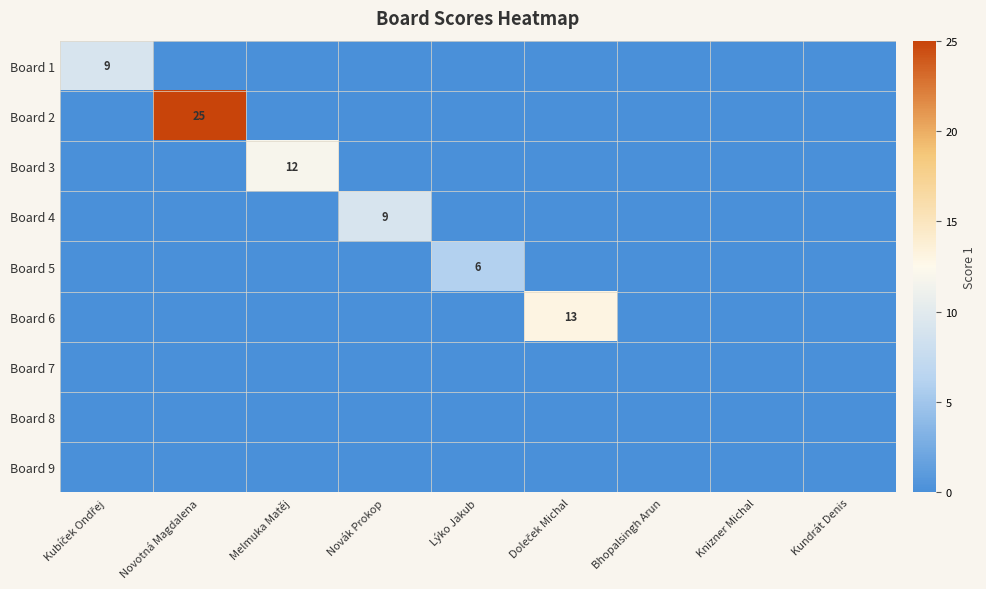

Is it true that Board 3 equals 0 at Bhopalsingh Arun?

True